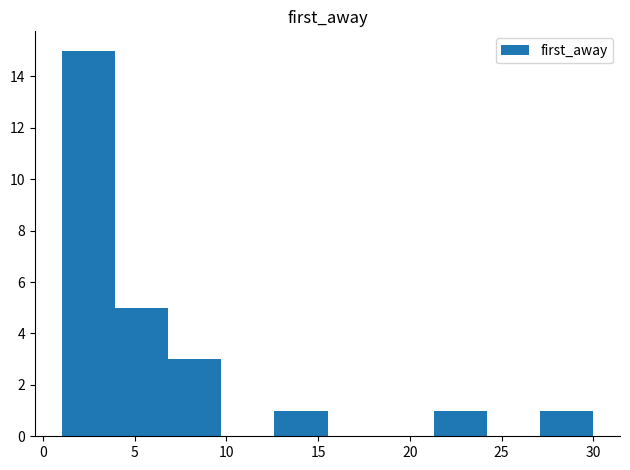

Reading left to right, list every bar in this chart as the range it spans on the x-axis followed by its height. Neither the bar edges nor the heights are printed on the chart, so give them approximately, as read against the axes.

1.0 to 4.0: 15
4.0 to 7.0: 5
7.0 to 9.5: 3
9.5 to 12.5: 0
12.5 to 15.5: 1
15.5 to 18.5: 0
18.5 to 21.5: 0
21.5 to 24.0: 1
24.0 to 27.0: 0
27.0 to 30.0: 1